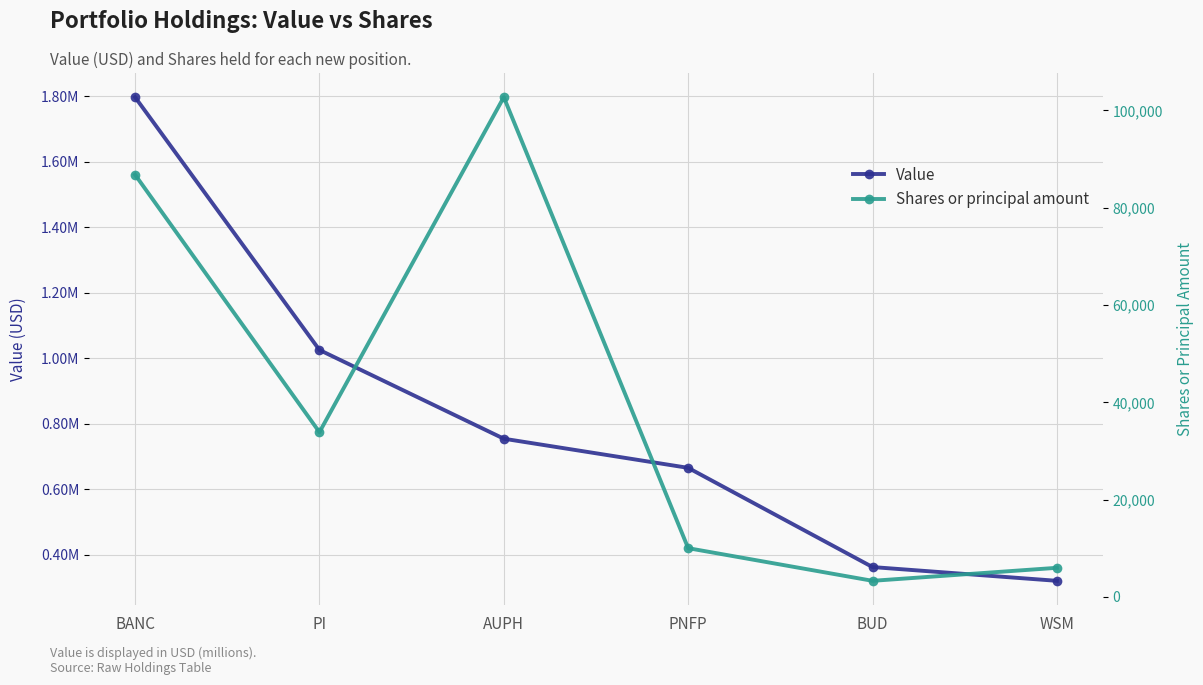

Is it true that Value equals 754000 at AUPH?

True